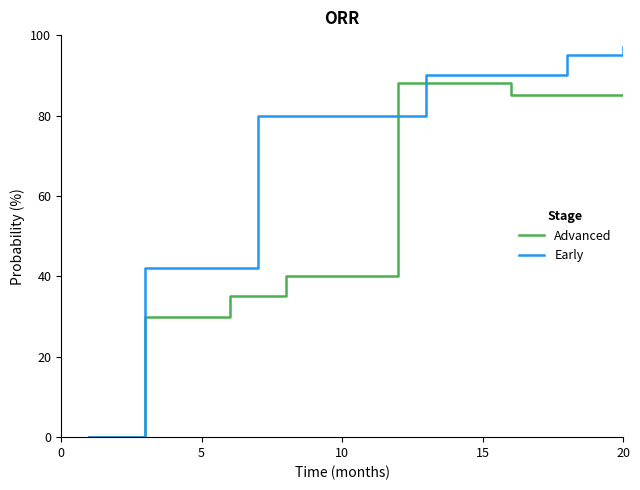

What is the maximum value for Advanced?

88